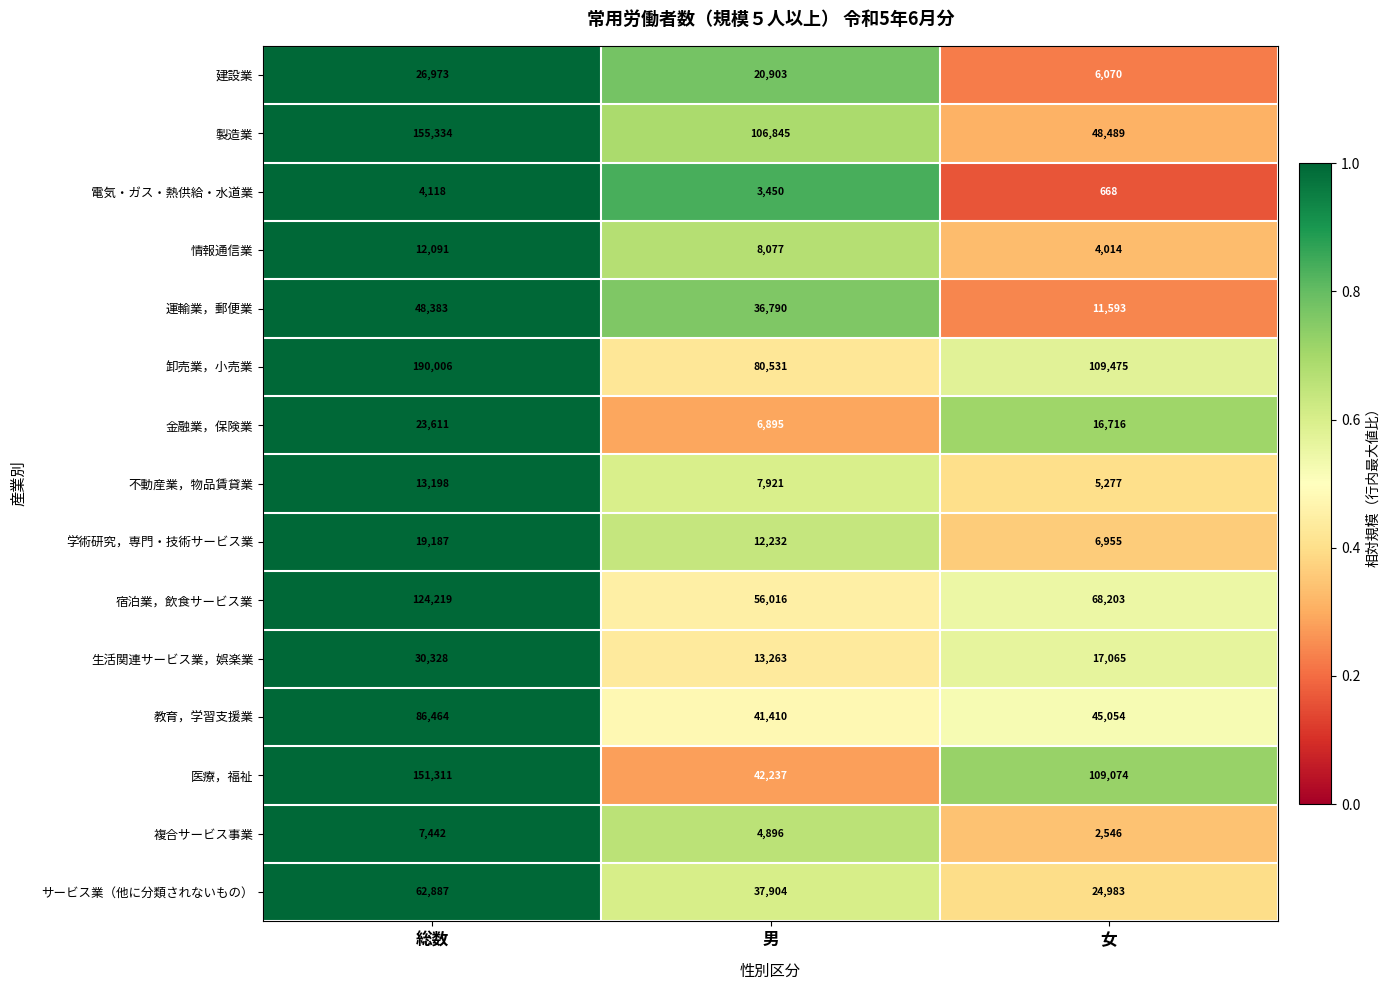

Is it true that 学術研究，専門・技術サービス業 equals 6955 at 女?

True